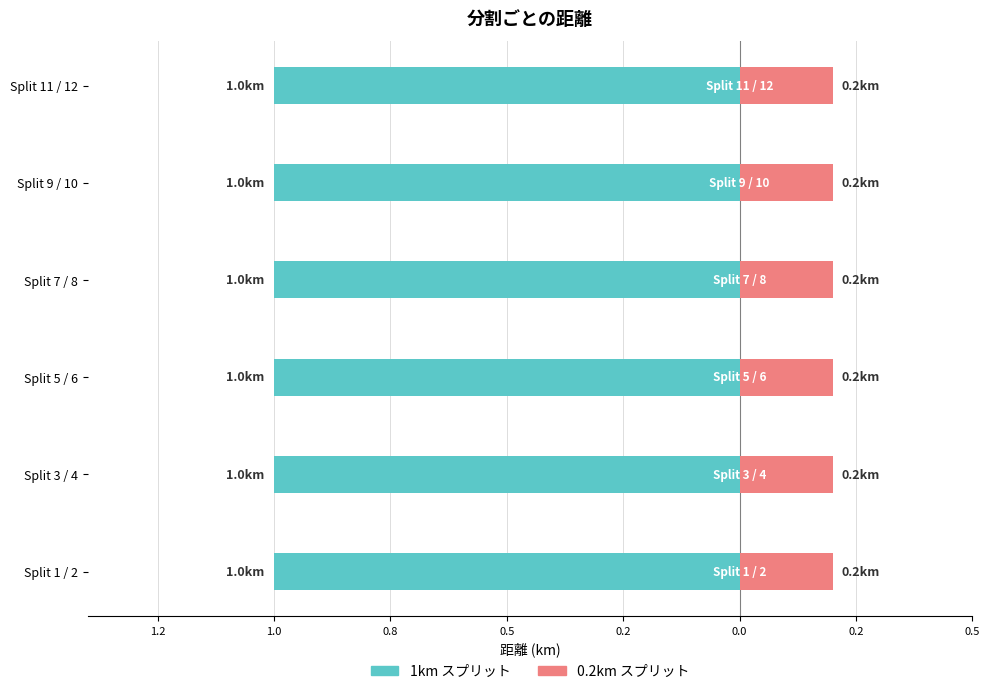

List the labels in order of value, largest first.

1, 3, 5, 7, 9, 11, 2, 4, 6, 8, 10, 12